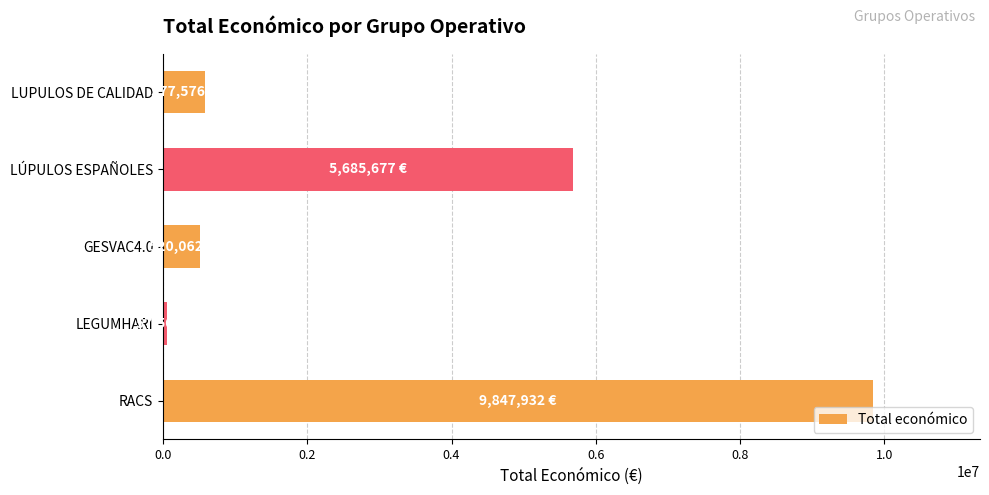

How many distinct data groups are displayed?

1